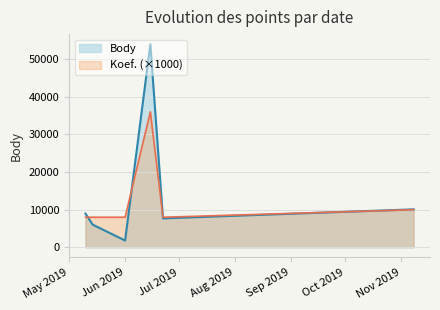

What is the maximum value shown in the chart?

53962